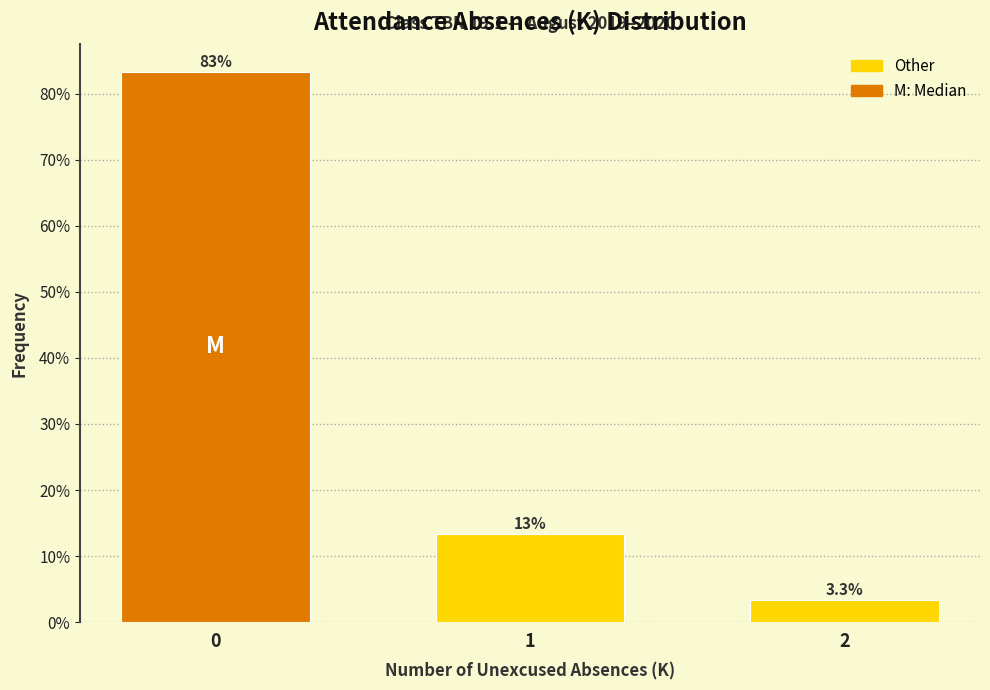

Reading left to right, what are all the values shown in this chart?

83.3	13.3	3.3